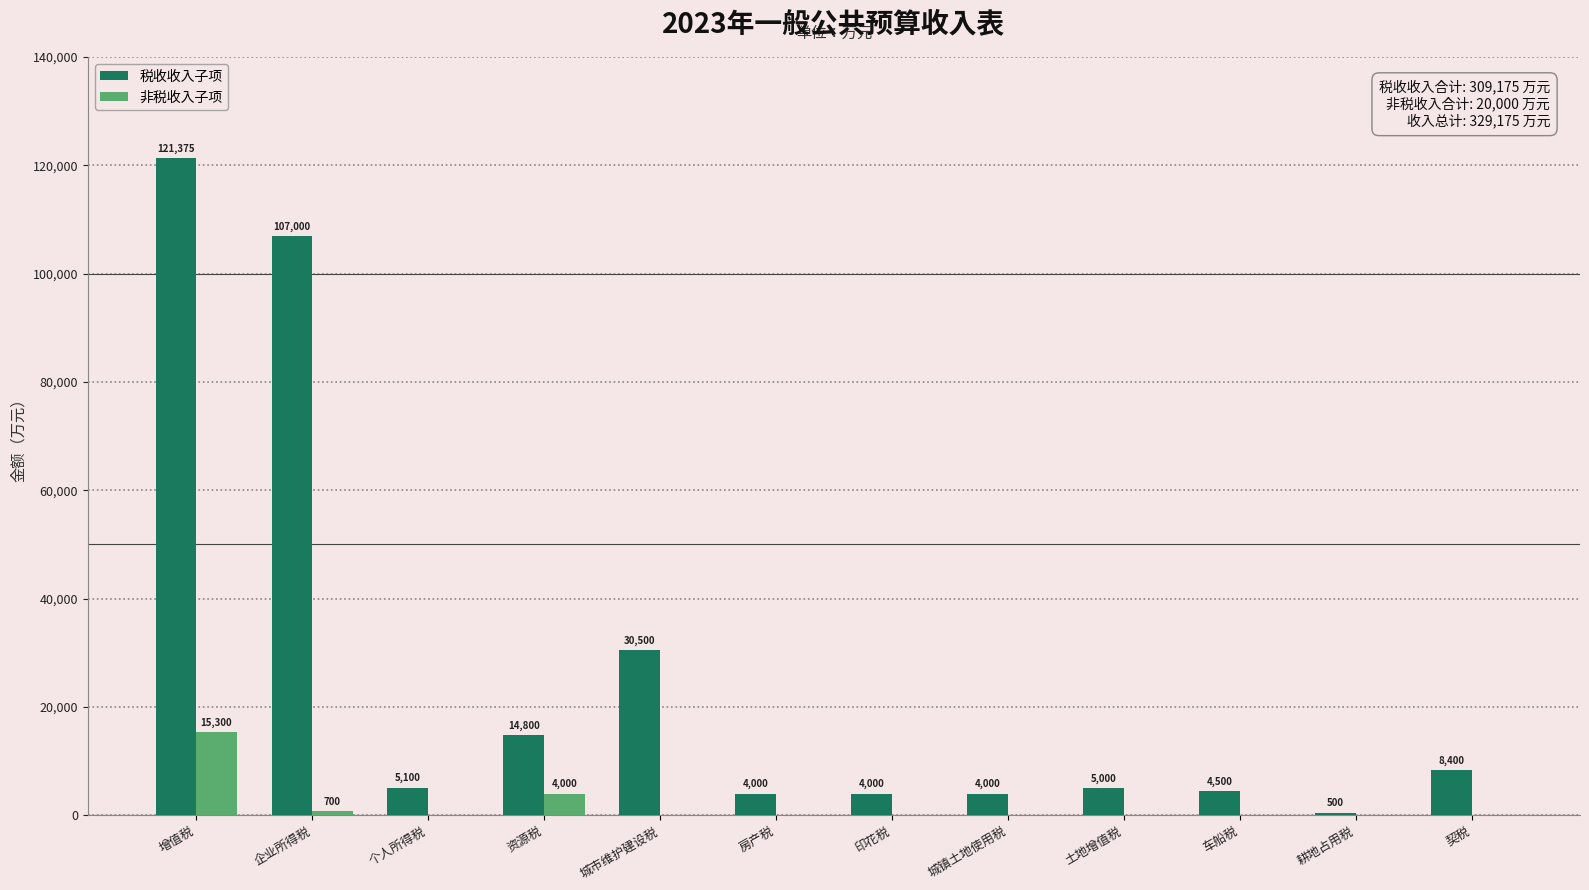

Which series changed the most between 印花税 and 土地增值税?

税收收入子项